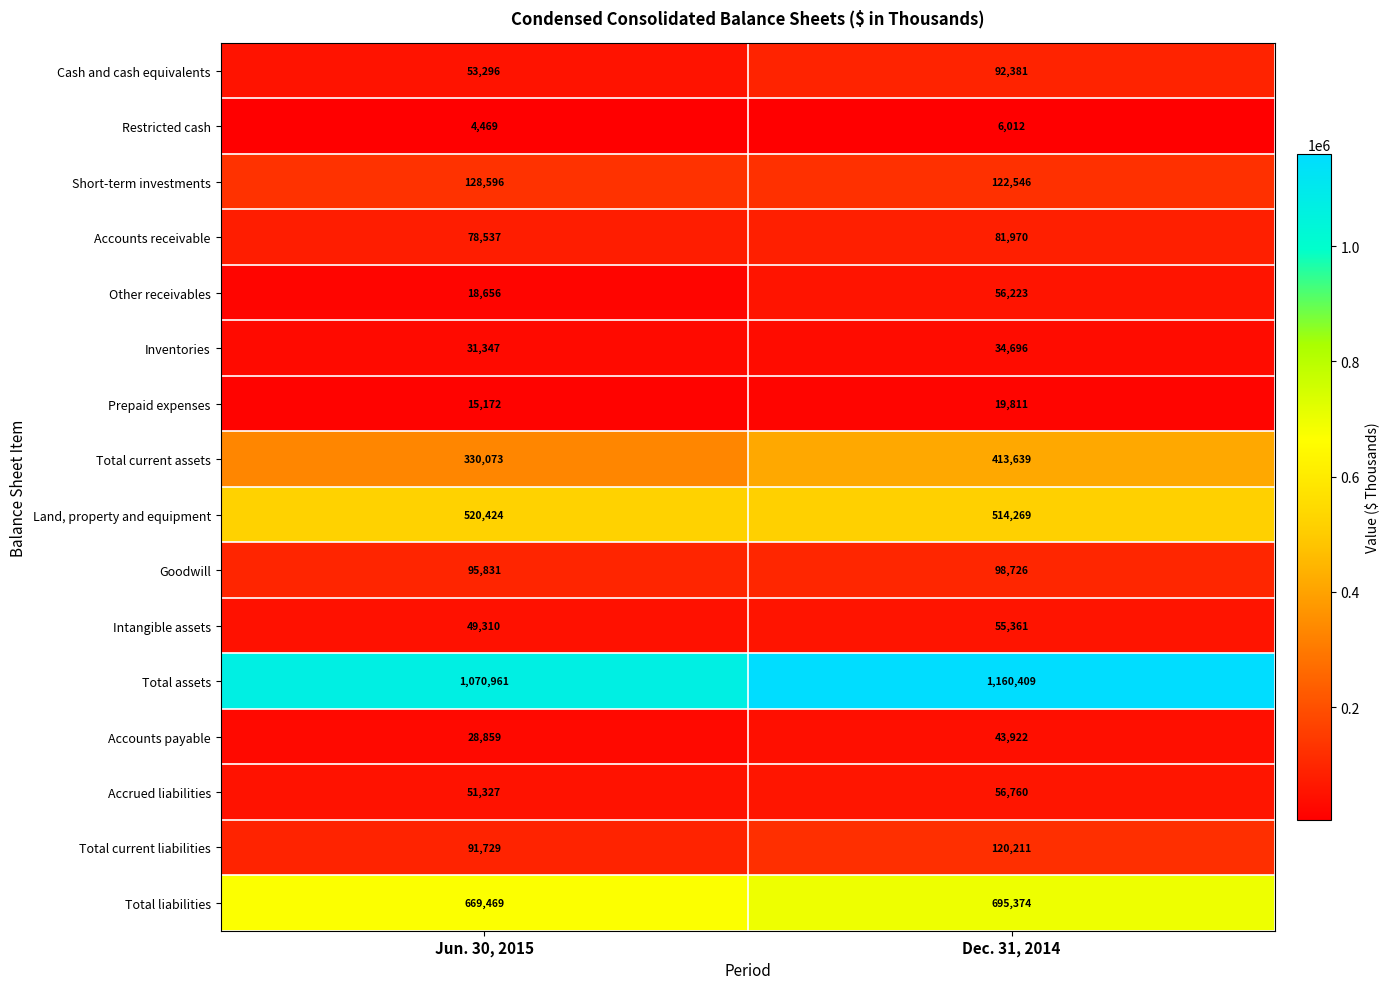

Rank the series by their maximum value, from lowest to highest.

Restricted cash, Prepaid expenses, Inventories, Accounts payable, Intangible assets, Other receivables, Accrued liabilities, Accounts receivable, Cash and cash equivalents, Goodwill, Total current liabilities, Short-term investments, Total current assets, Land, property and equipment, Total liabilities, Total assets